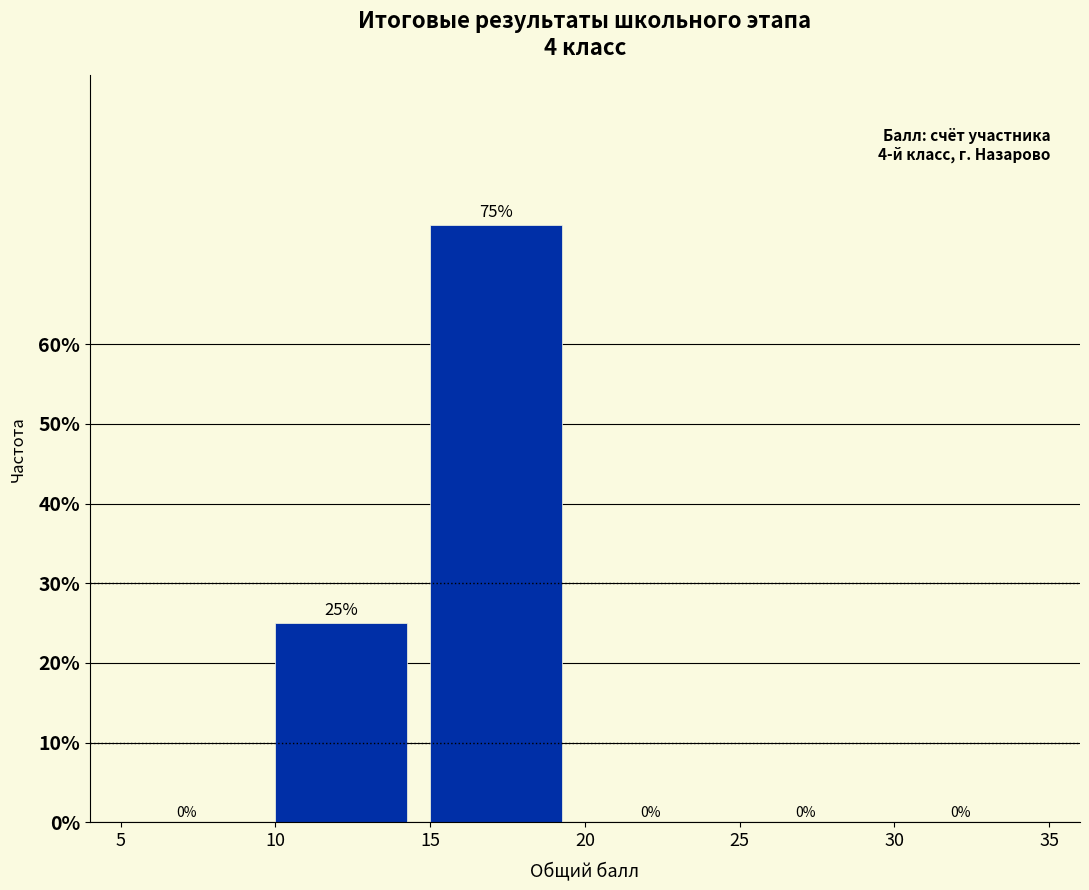

How tall is the bar that spans 15 to 20 on the x-axis?

75